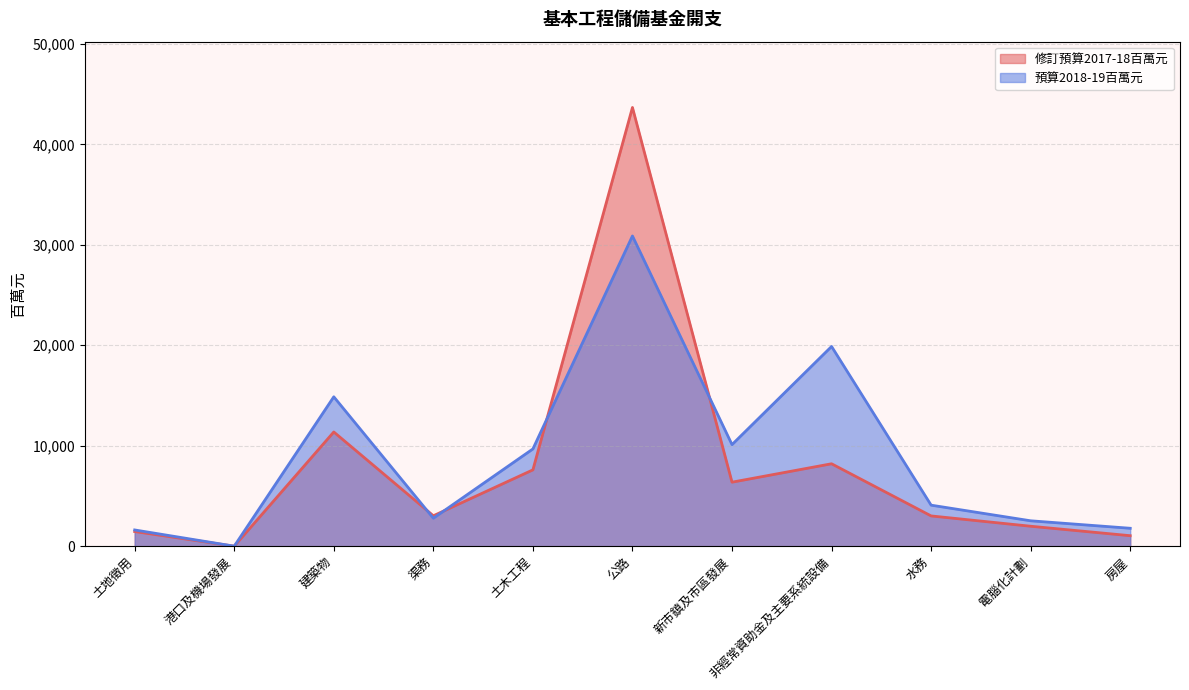

Is the value of 預算2018-19百萬元 at 土木工程 greater than the value of 修訂預算2017-18百萬元 at 房屋?

Yes